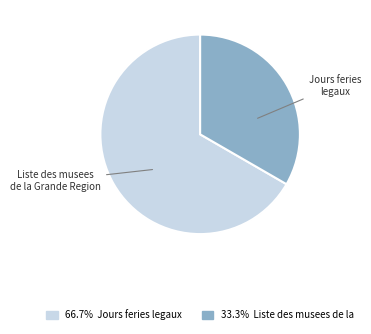

How many segments does this pie chart have?

2